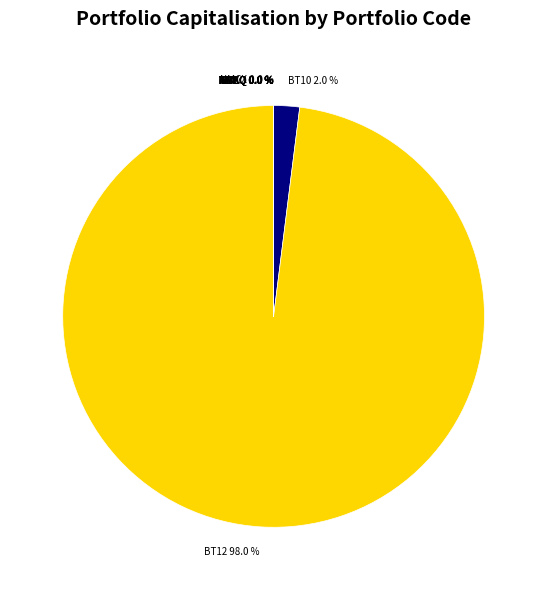

Is BT10 the majority of the pie?

No